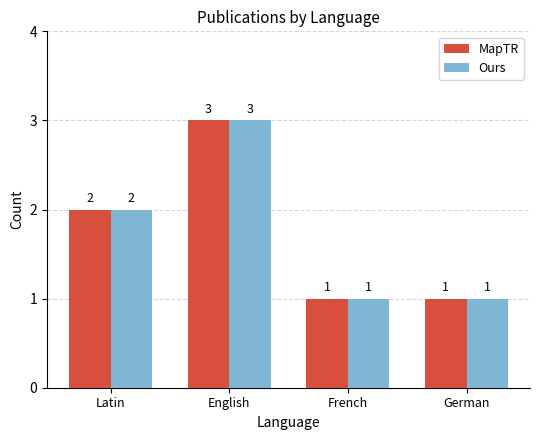

What is the value of the MapTR bar at the 3rd from the left?

1